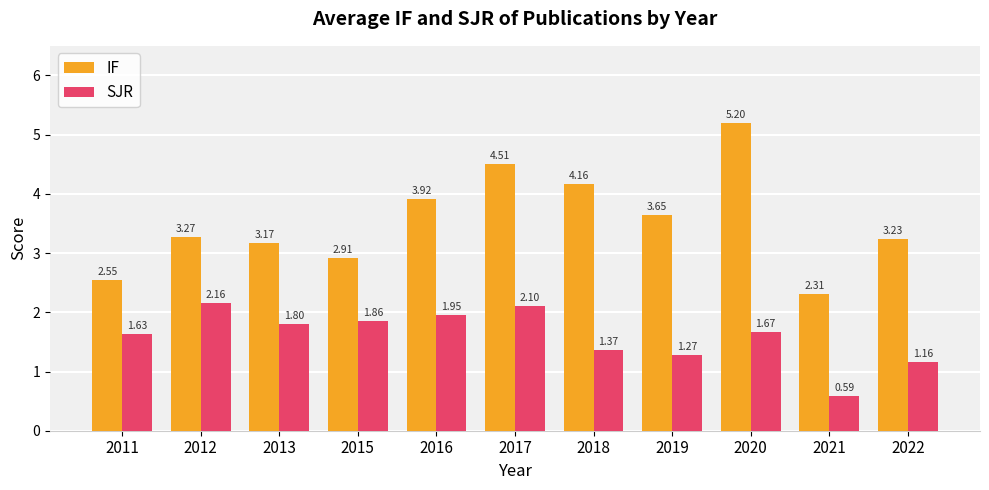

Between 2021 and 2022, which series saw the biggest shift?

IF